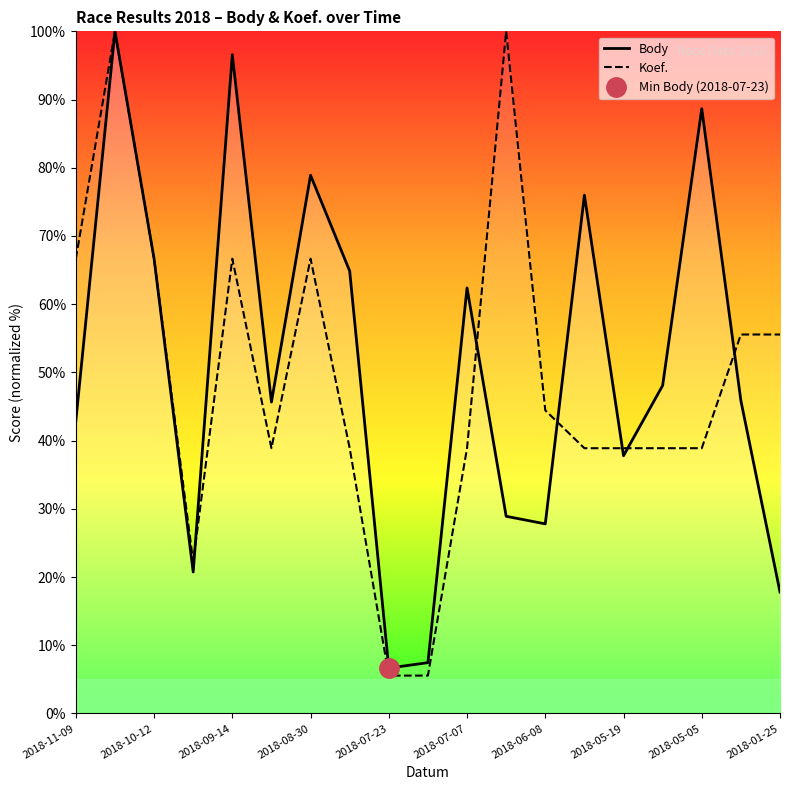

How many interior local valleys does the Body series have?

5